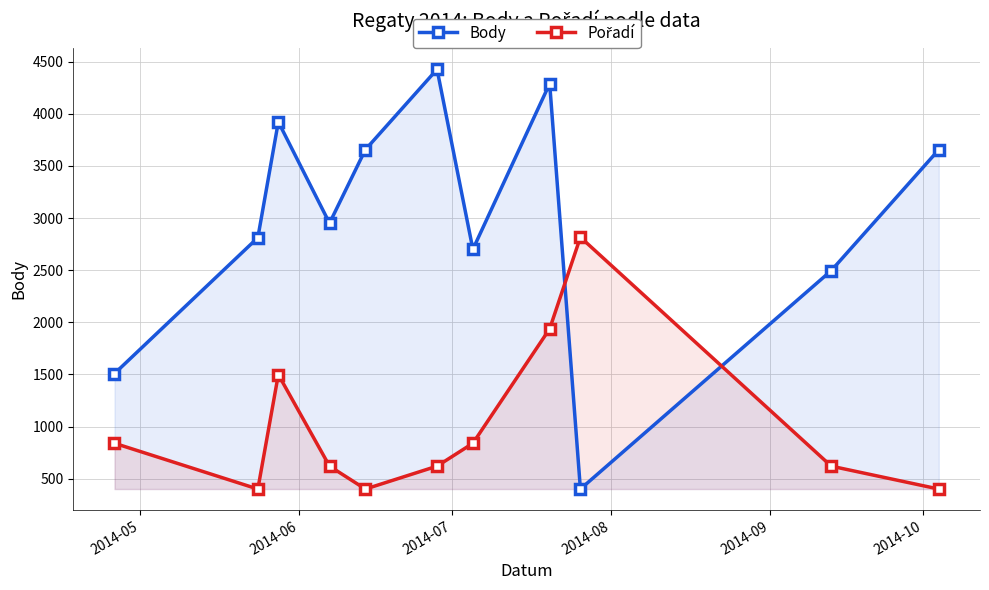

In Body, how many points are lower than both neighbors (excluding endpoints)?

3